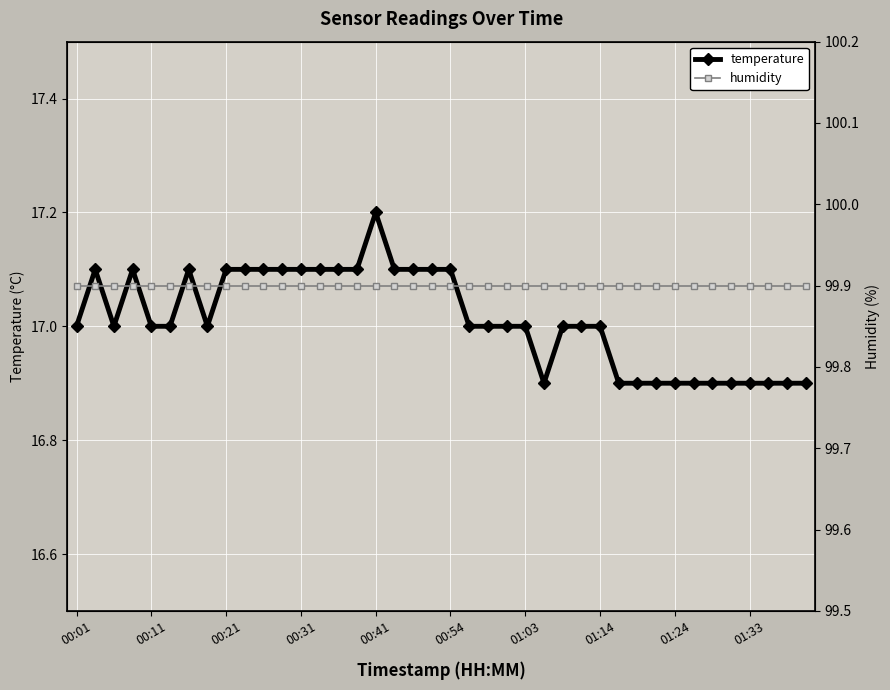

Which category has the highest value in the humidity series?

00:01